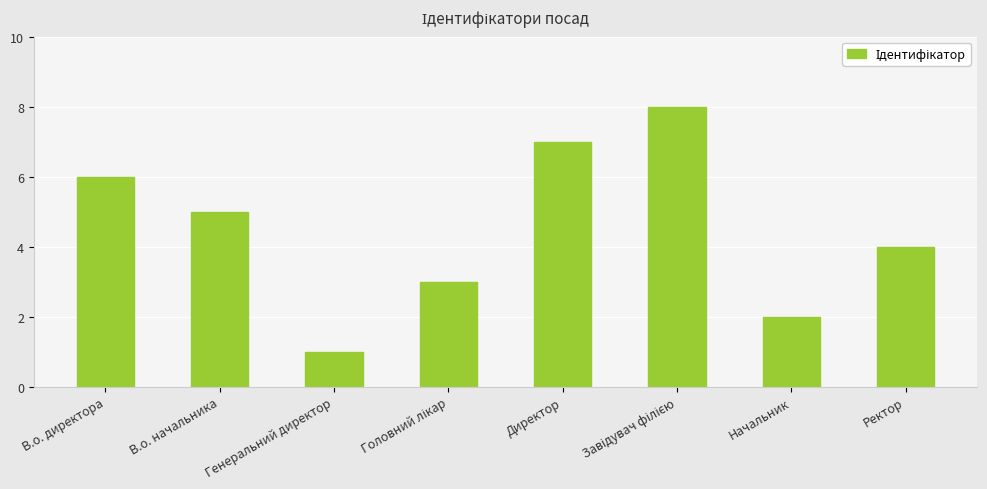

What is the sum of all values?

36